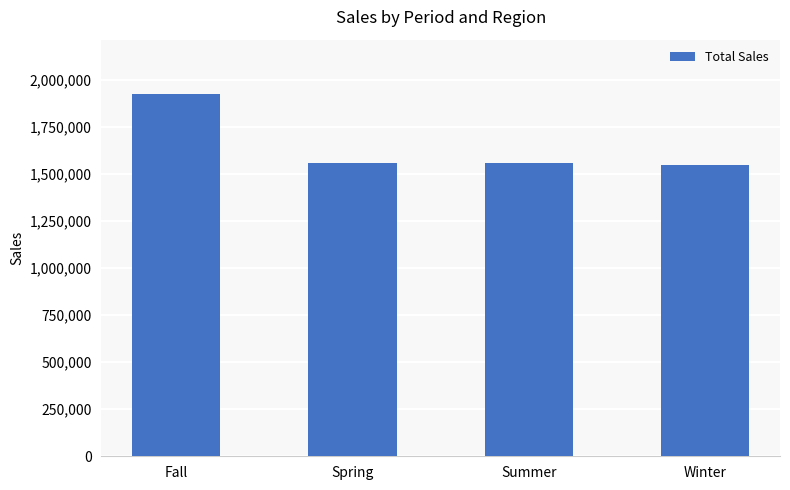

Between Summer and Fall, which is larger?

Fall